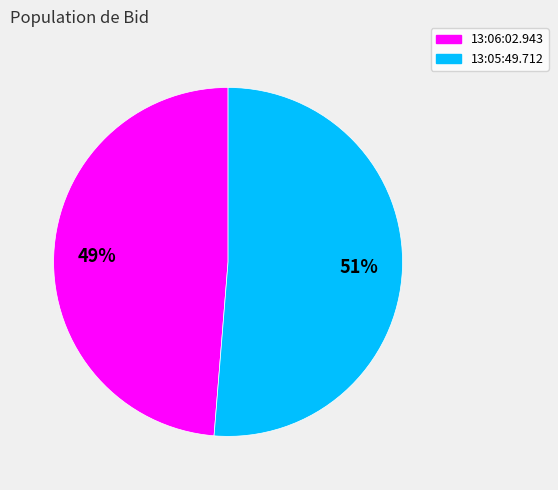

Count the number of slices in the pie.

2